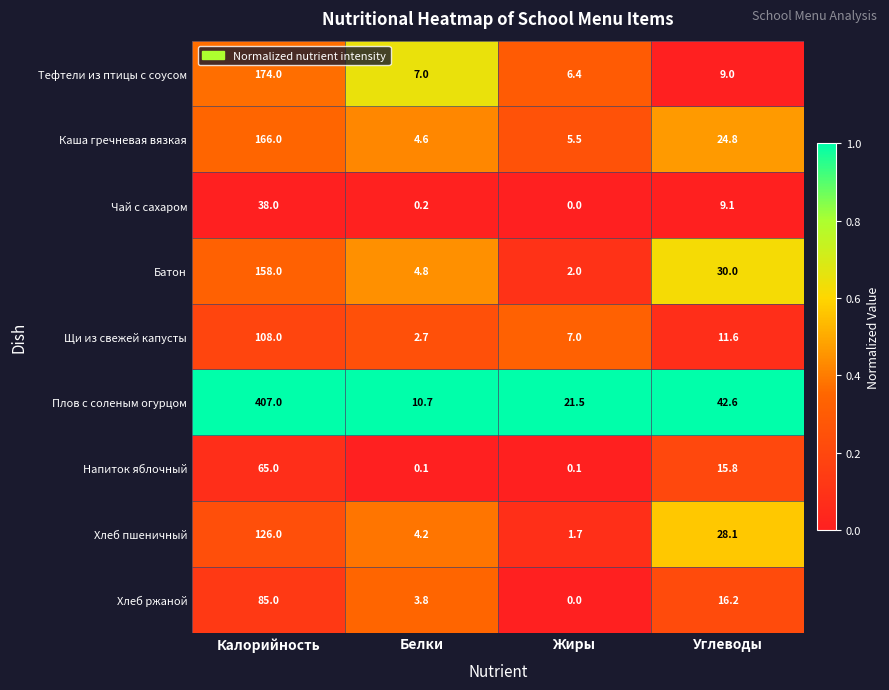

What is the sum of all Тефтели из птицы с соусом values?

196.4